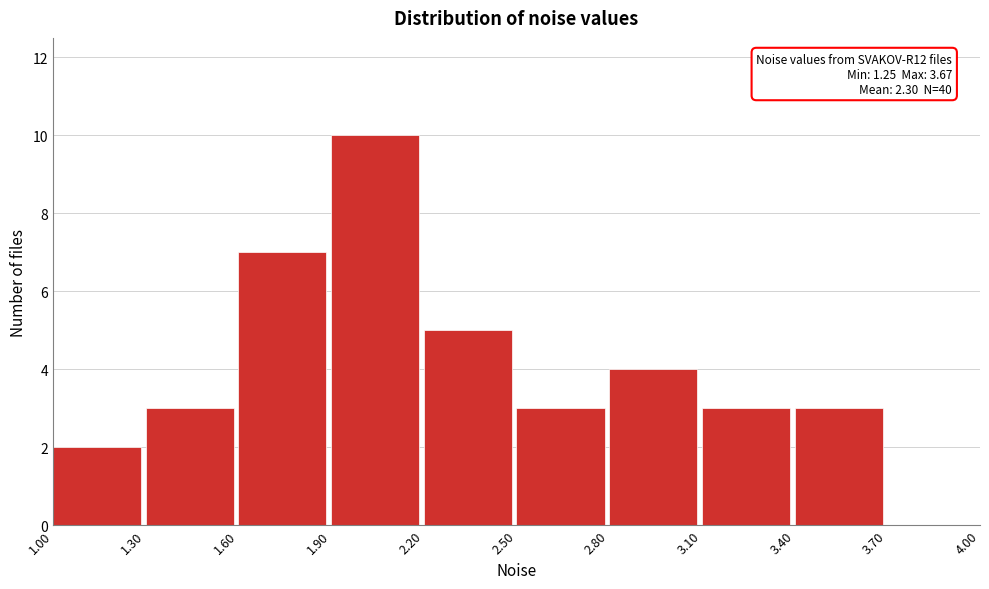

Over which range of the x-axis is the bar tallest?

1.90 to 2.20